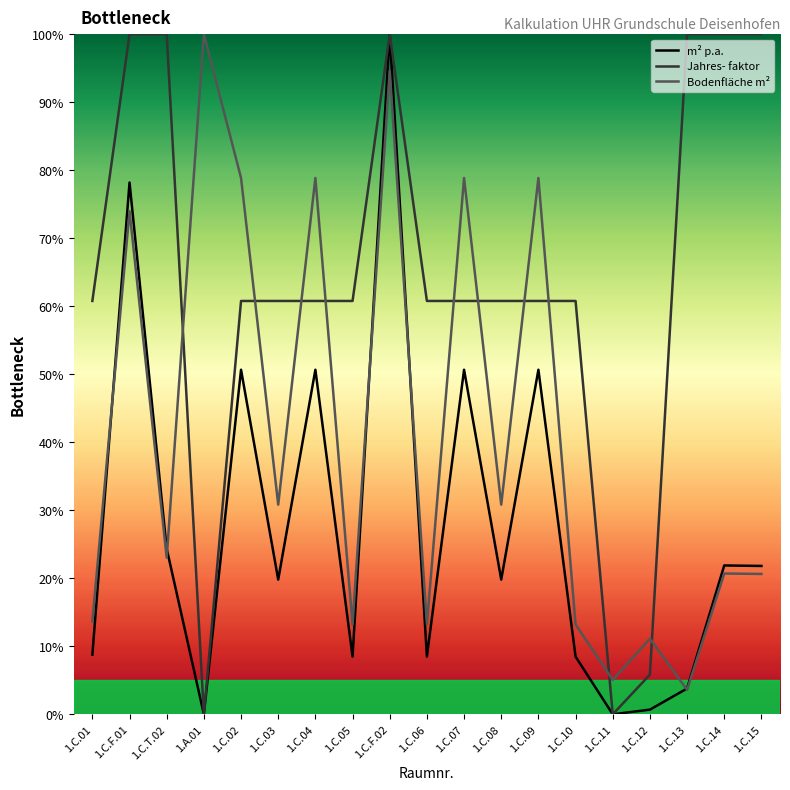

Count the number of categories in the chart.

19